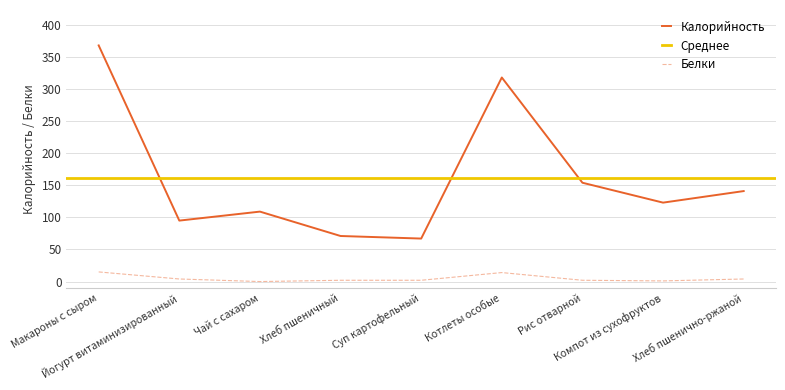

True or false: Калорийность has more than 2 points higher than both neighbors.

False